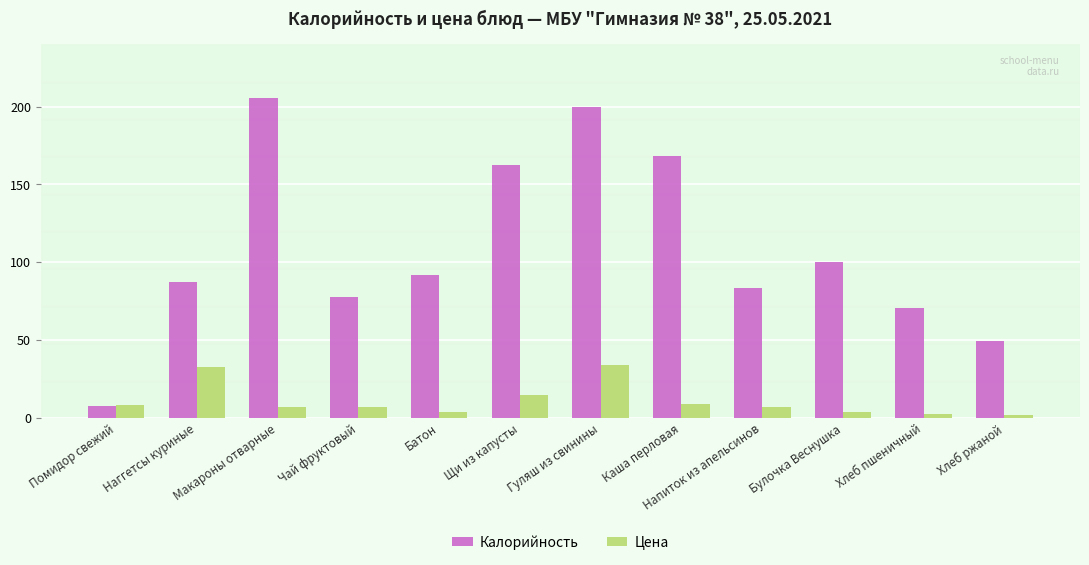

Does the chart contain any negative values?

No